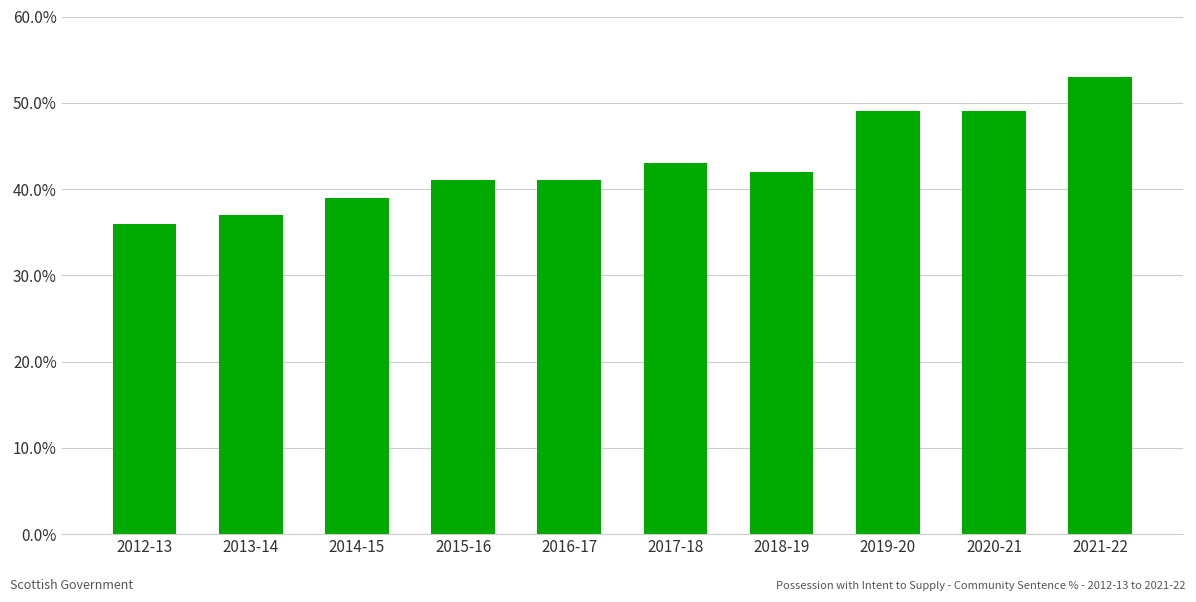

Which has a higher value, 2021-22 or 2017-18?

2021-22